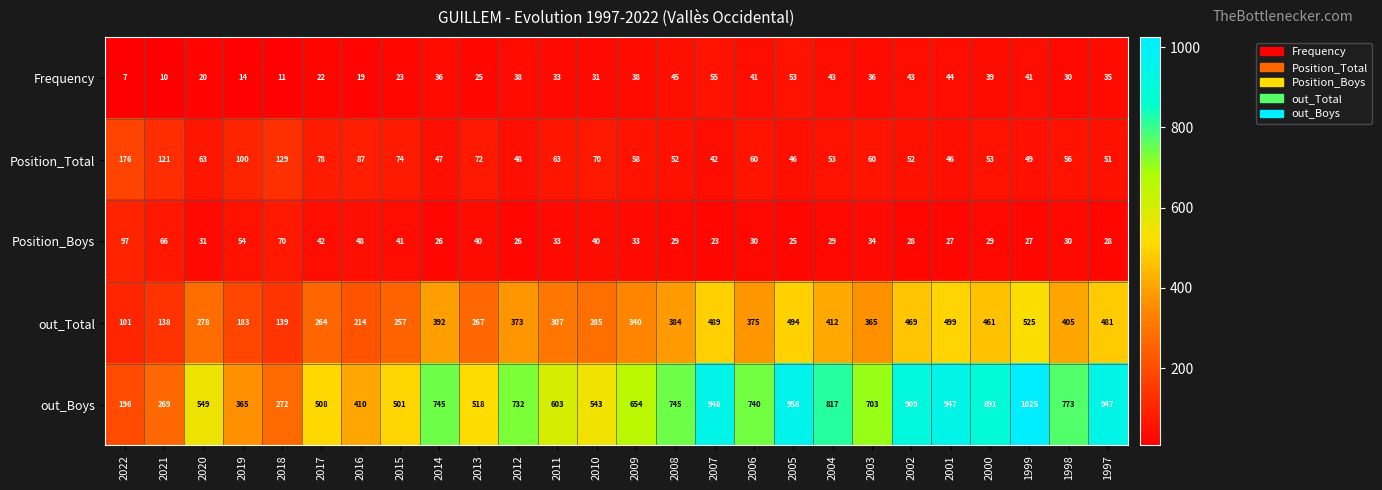

What is the maximum value shown in the chart?

1025